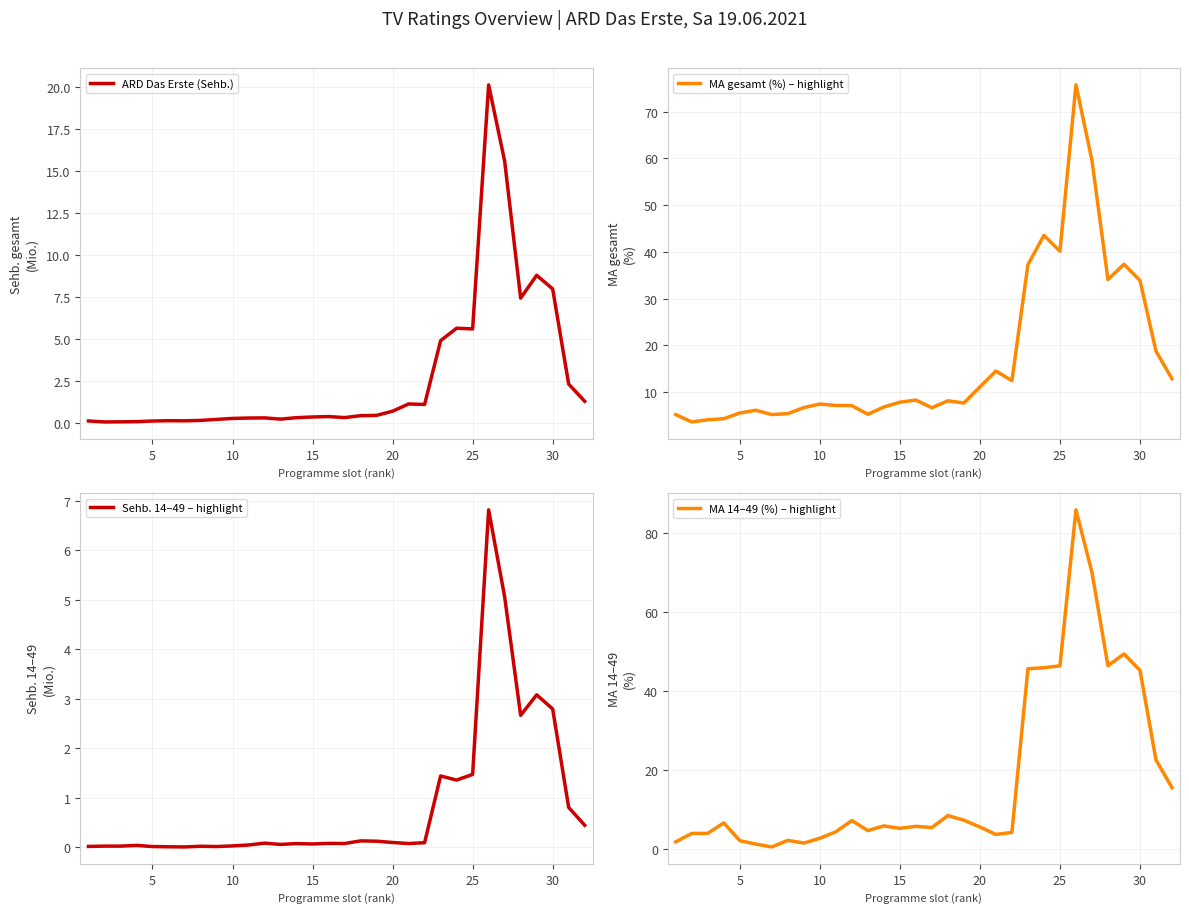

True or false: MA gesamt (%) – highlight and ARD Das Erste (Sehb.) cross at least once.

False